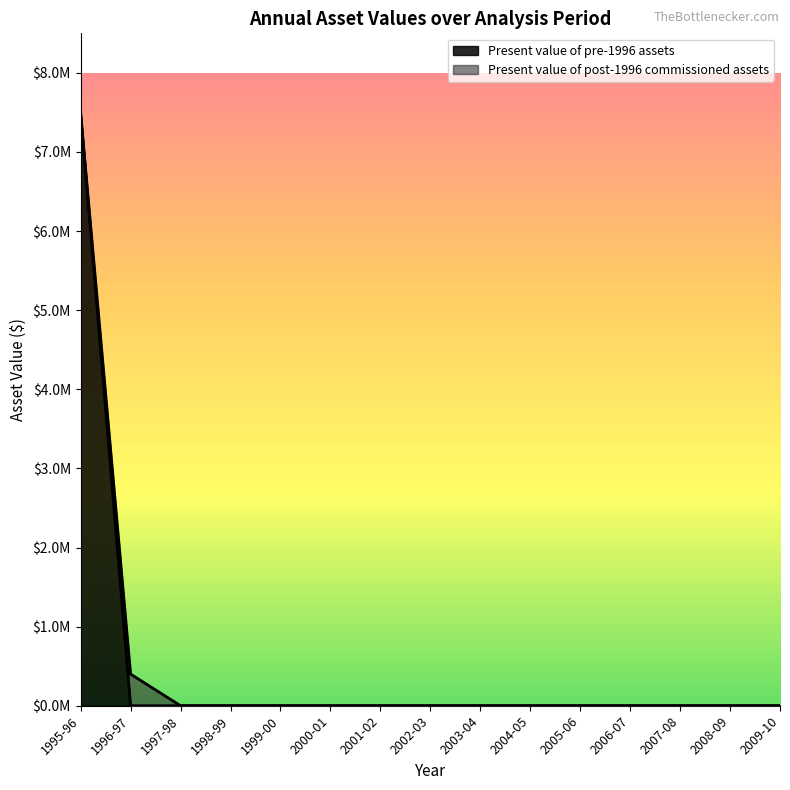

The chart shows a value of 0.0 at 2004-05. True or false?

True